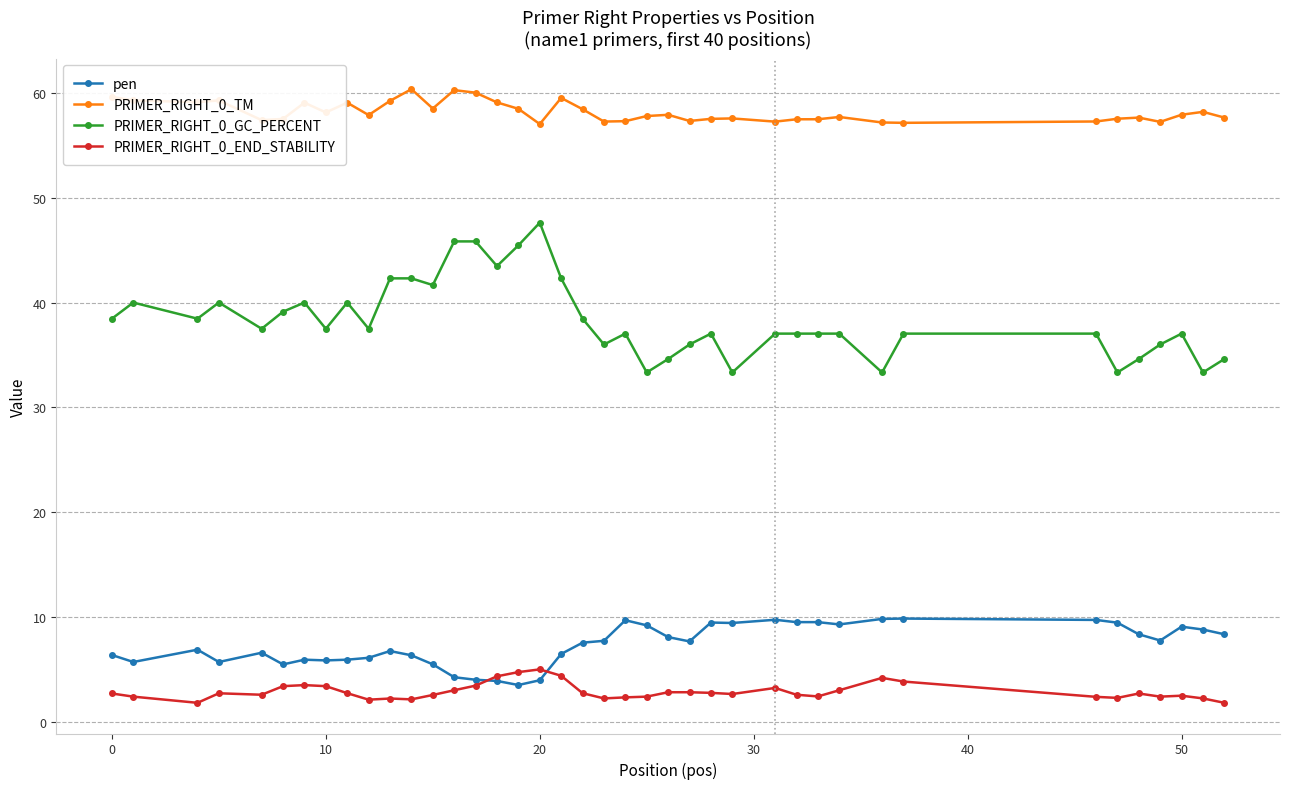

Which series has the largest total across all categories?

PRIMER_RIGHT_0_TM